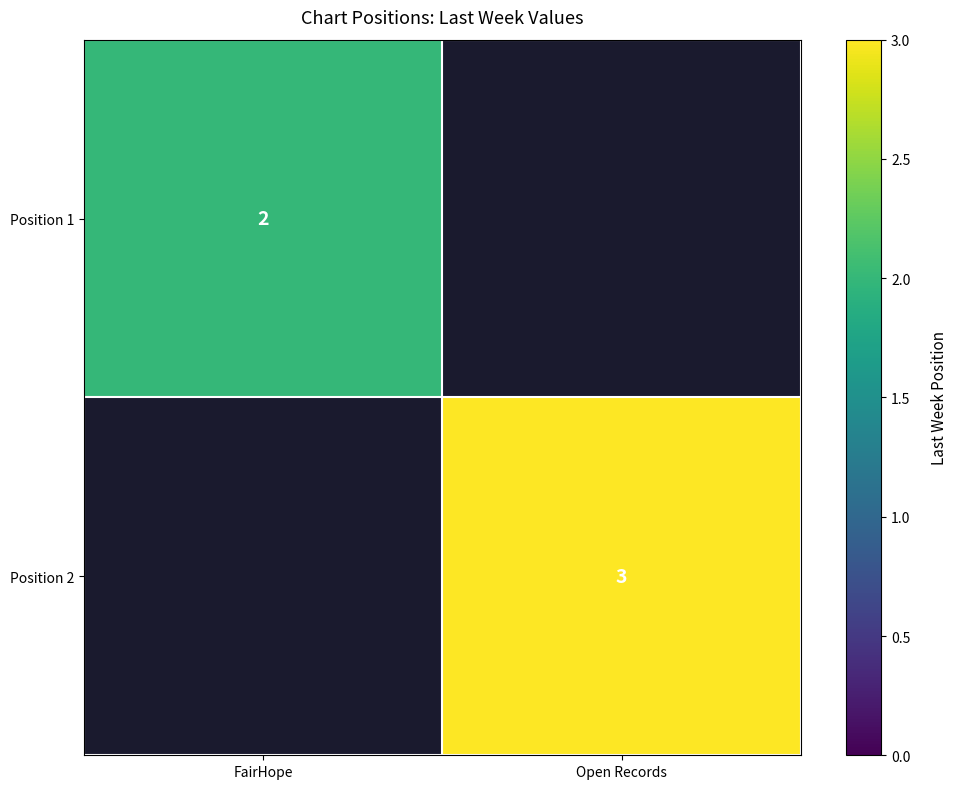

Is it true that Position 2 equals 2 at Open Records?

False